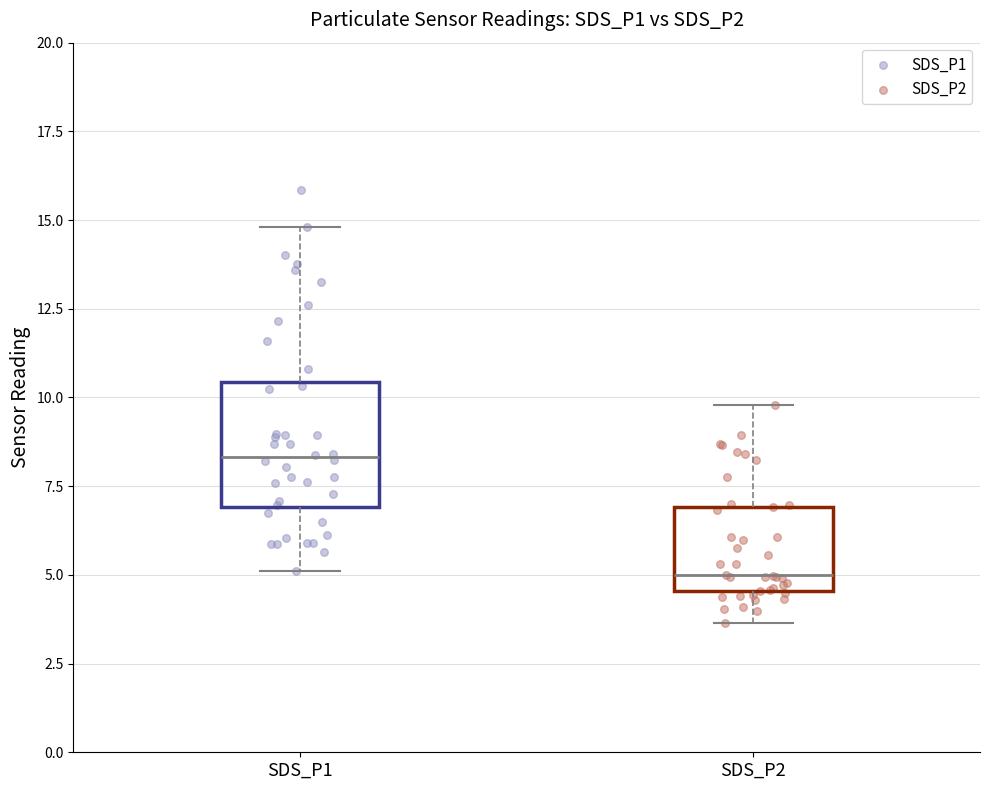

Where is the upper edge of the box for SDS_P2 on the y-axis? The values are not printed on the chart, so give them approximately, as read against the axis.

7.0